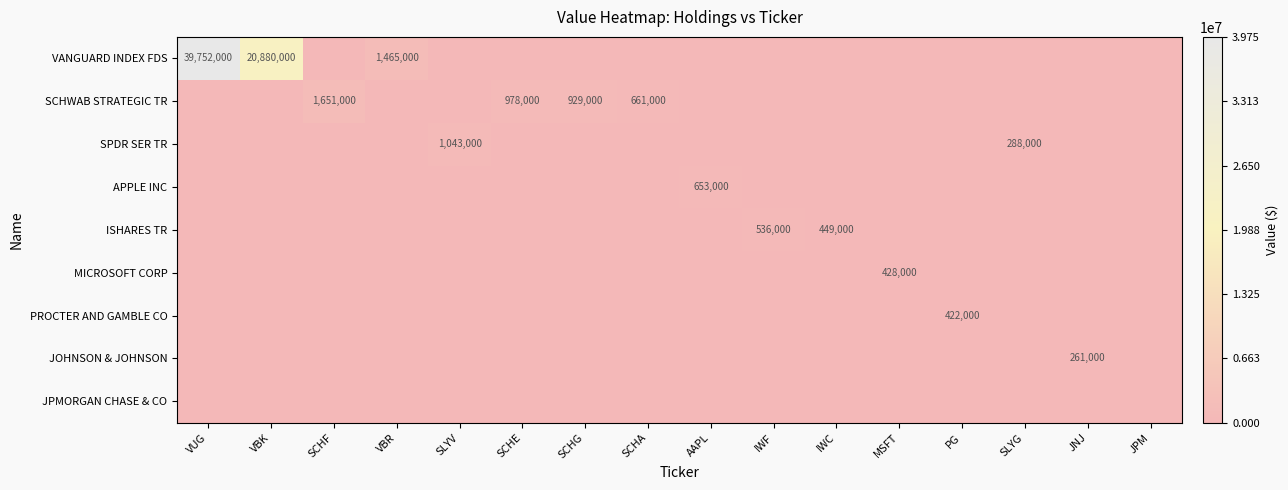

What is the greatest value displayed?

39752000